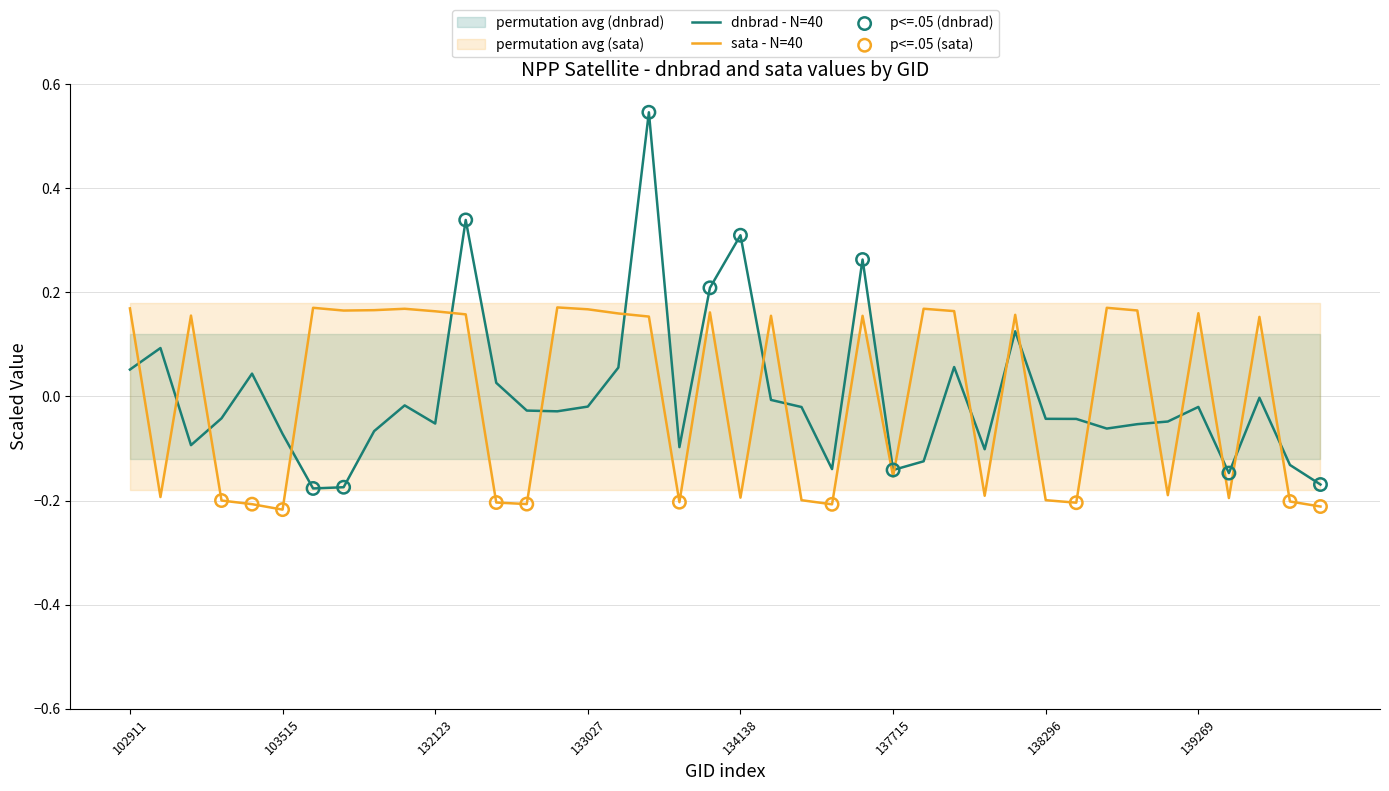

Which series reaches the maximum Y coordinate?

dnbrad